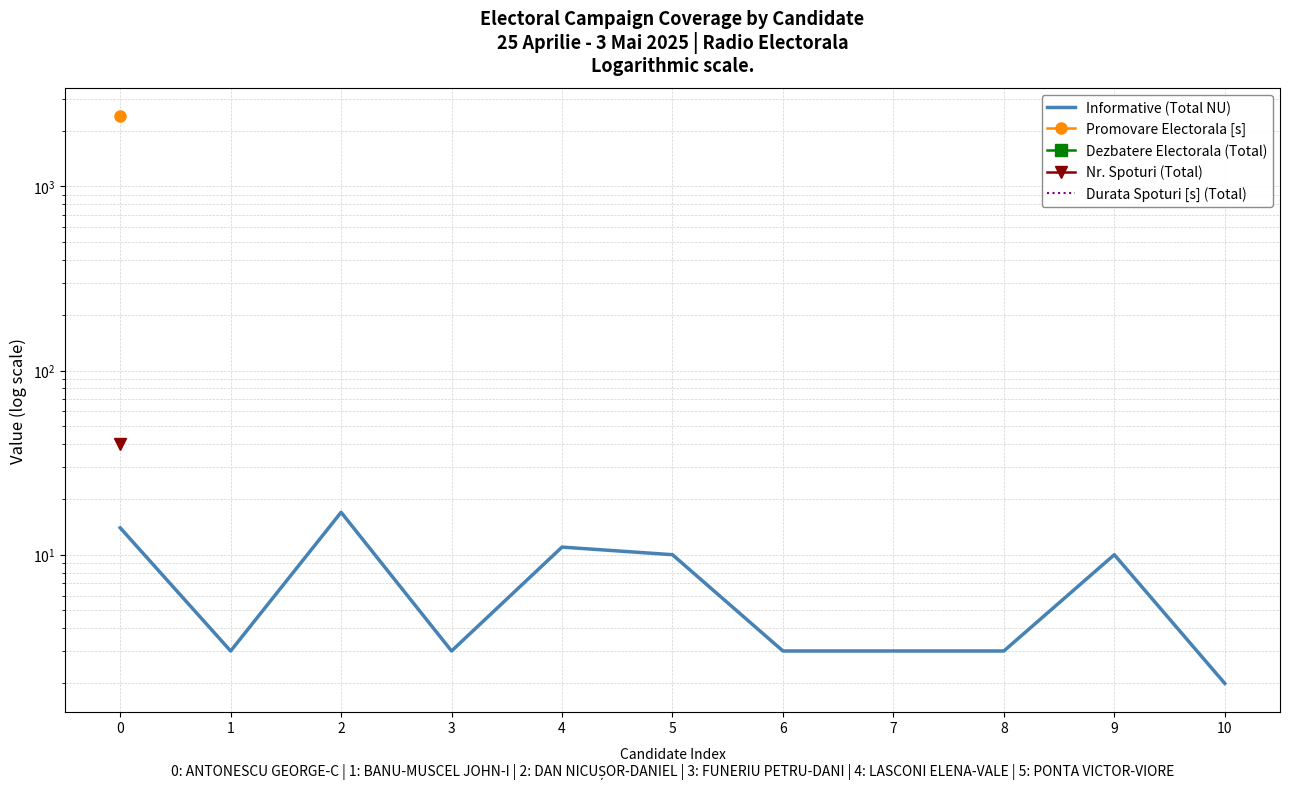

Which series changed the most between 7 and 10?

Informative (Total NU)